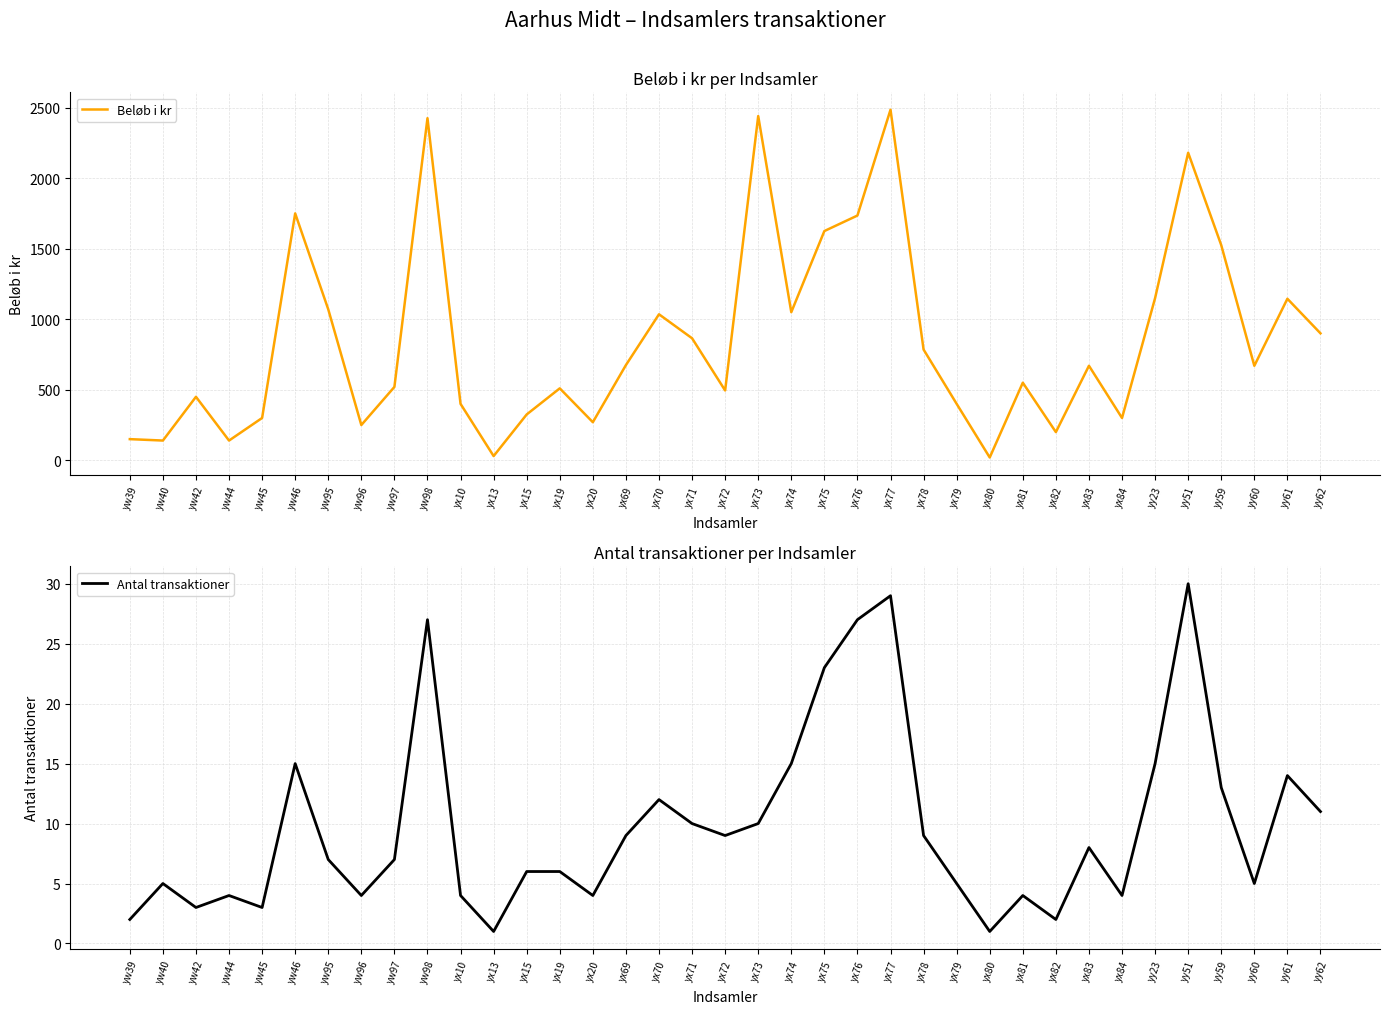

At which label does Beløb i kr reach its peak?

yx77